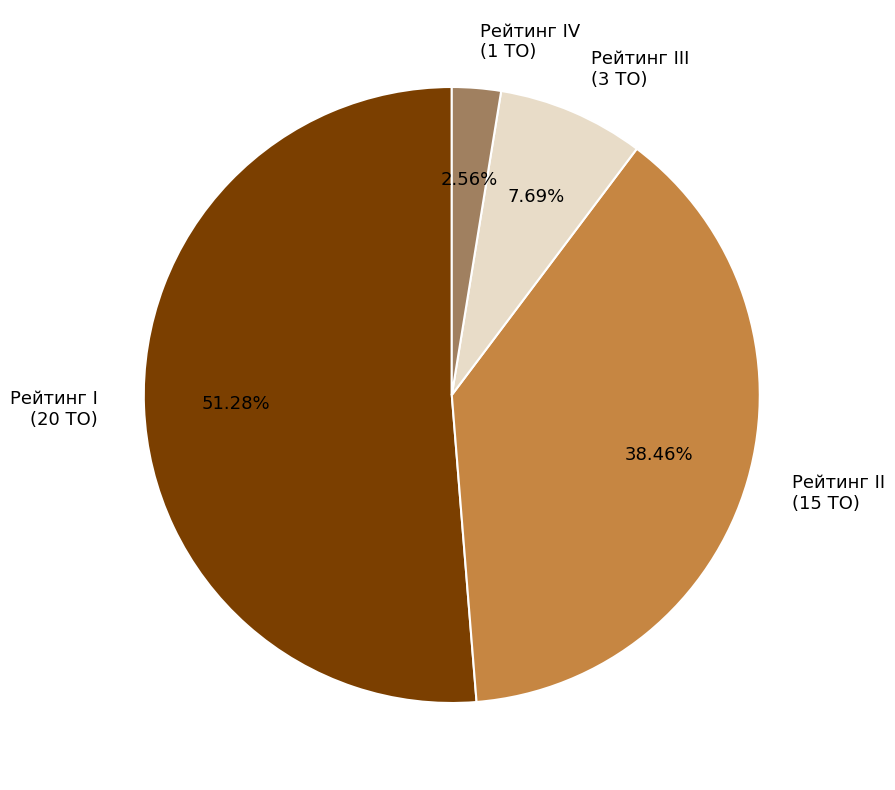

Is there any slice that represents more than half of the pie?

Yes